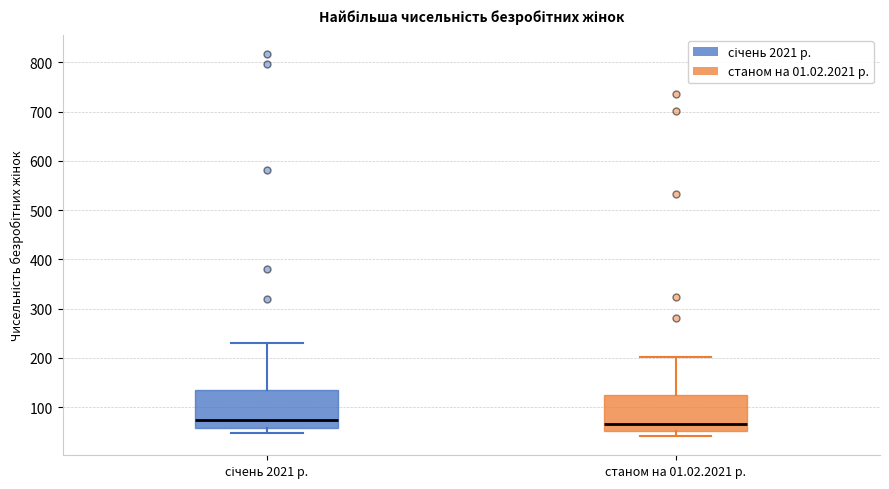

Reading left to right, transcribe this box plot: for each box, give where its median line is, the range the box spans, and where its two whiskers end, as read against the y-axis. The values are not printed on the chart, so give them approximately, as read against the axis.

січень 2021 р.: median 70, box 60 to 130, whiskers 50 to 230
станом на 01.02.2021 р.: median 70, box 50 to 120, whiskers 40 to 200